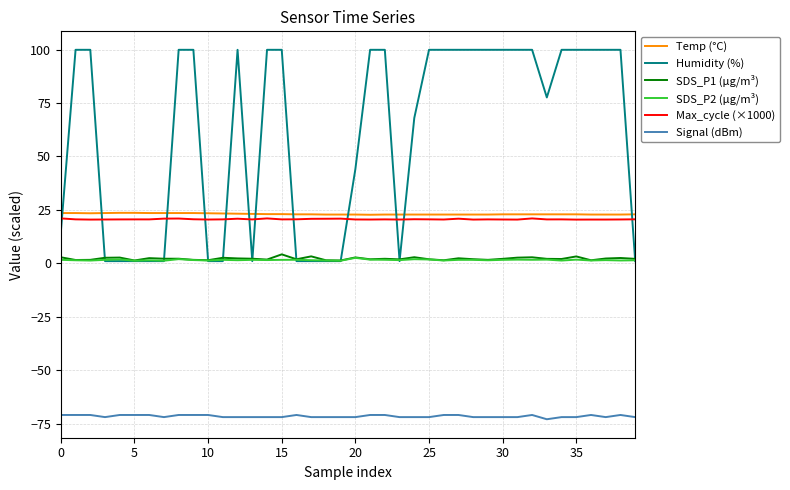

True or false: Signal (dBm) and Temp (°C) cross at least once.

False